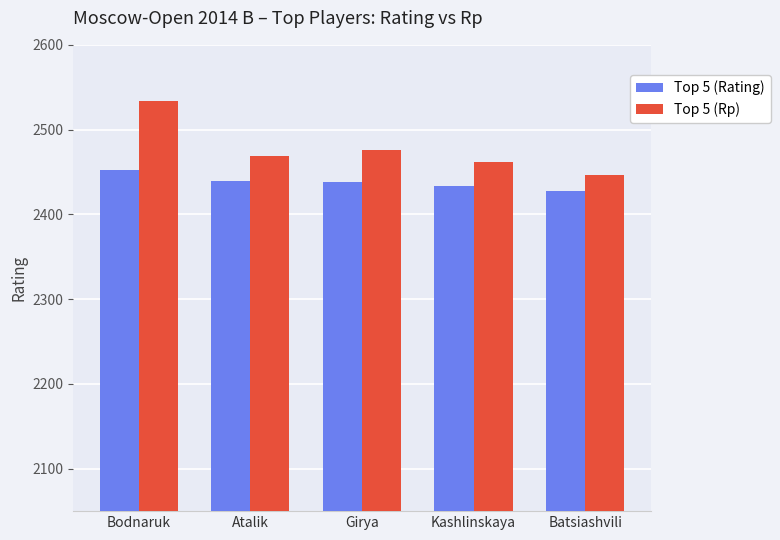

What is the difference between the maximum and second lowest values in the Top 5 (Rp) series?

72